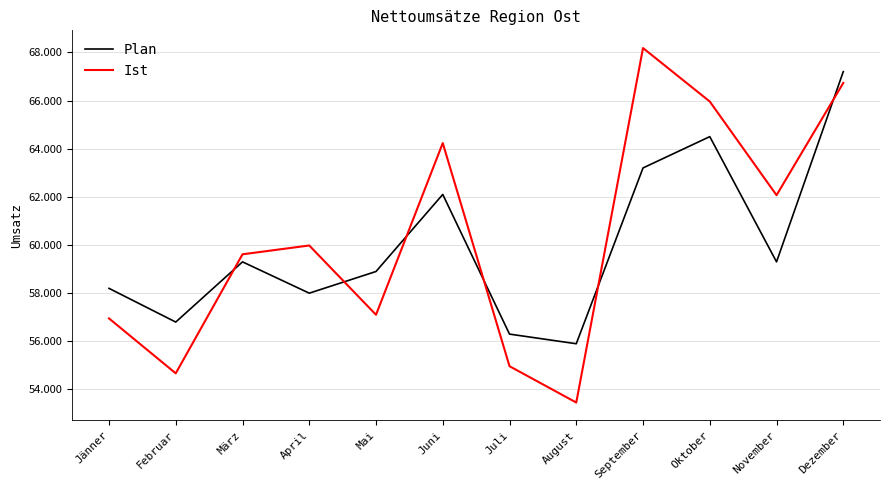

At which label is Plan closest to 61550?

Juni